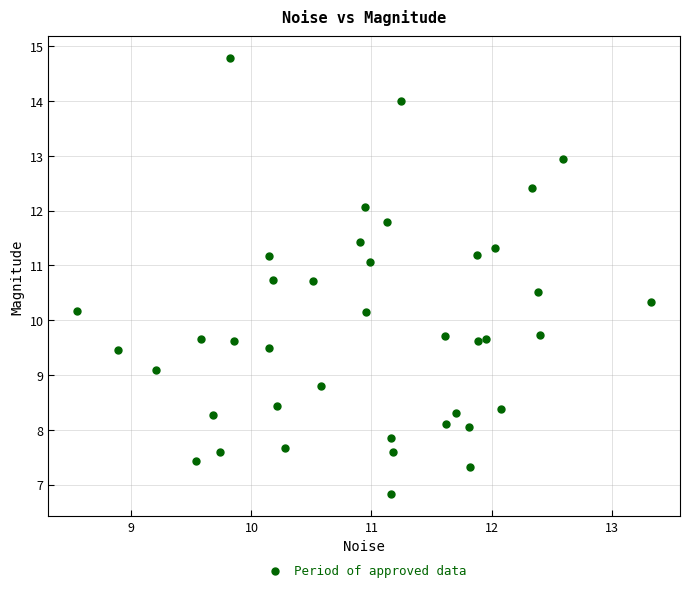

What is the range of X values (max minus min)?

4.8